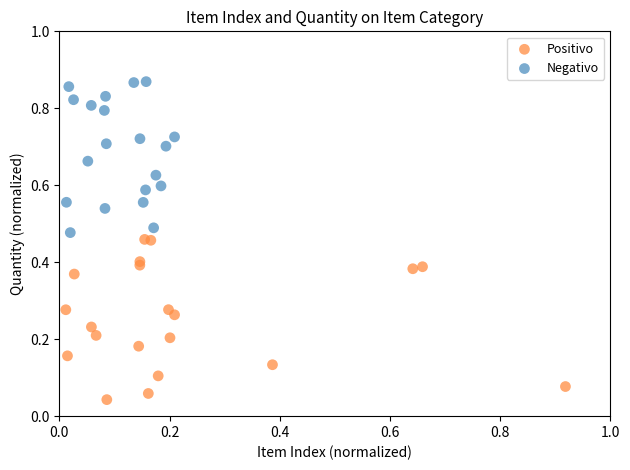

Which series has the largest Y range (max minus min)?

Positivo